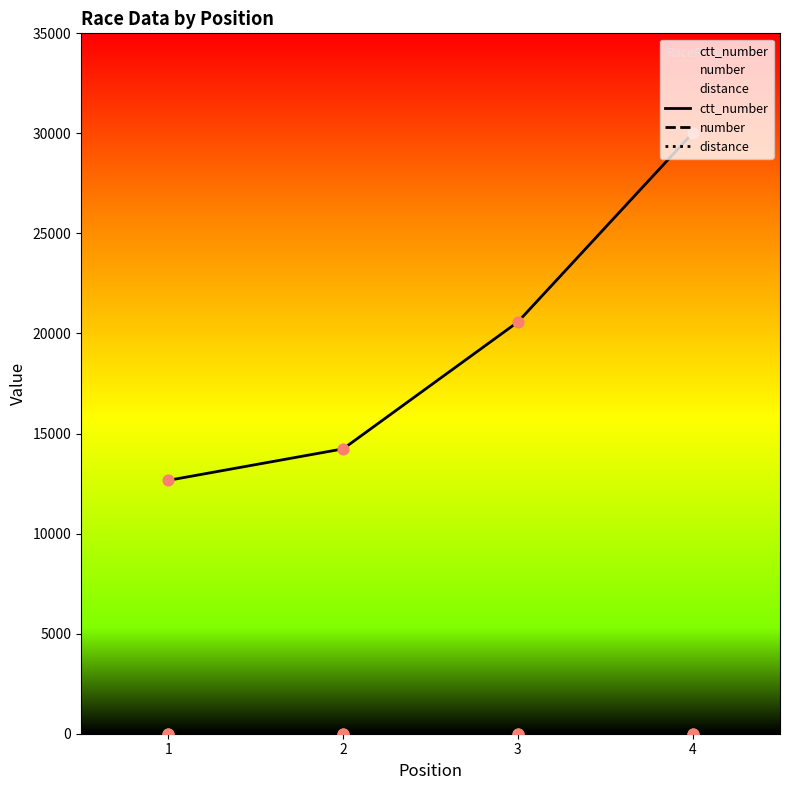

Which series contains the highest Y value?

ctt_number